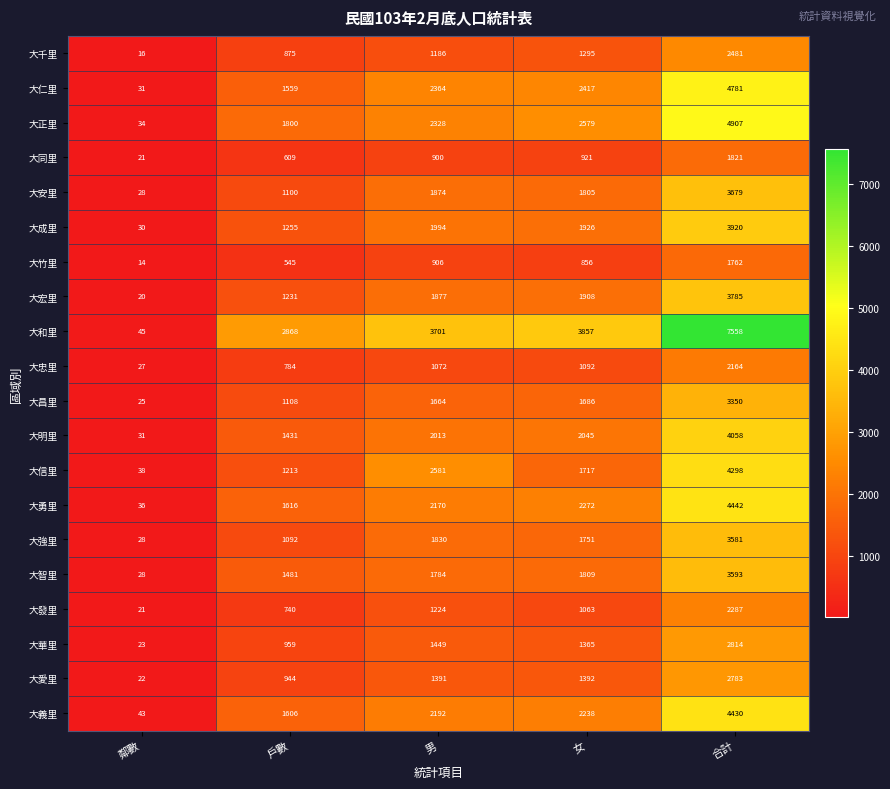

What is the maximum value for 大強里?

3581